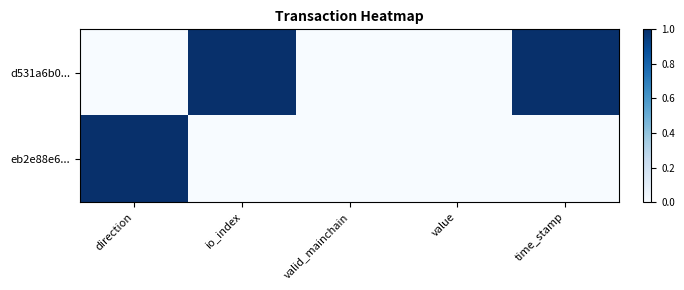

Which has a higher value, time_stamp or valid_mainchain?

time_stamp